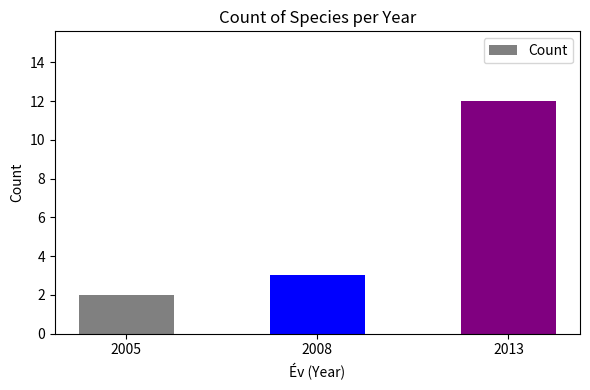

Which label corresponds to the largest value in the chart?

2013